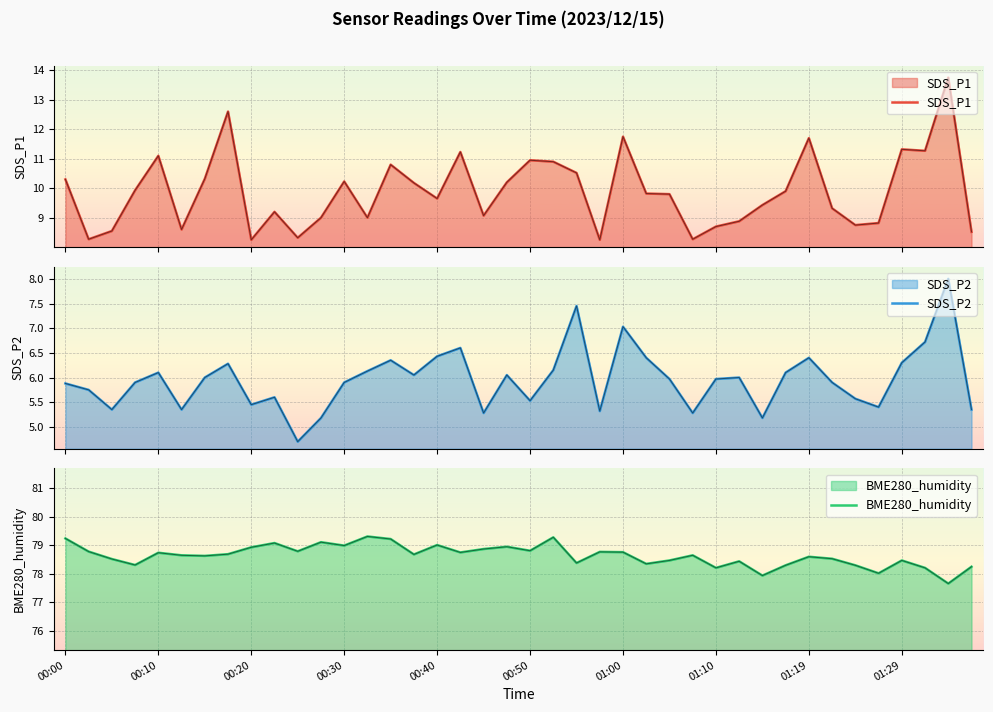

True or false: SDS_P2 and BME280_humidity intersect in this chart.

False